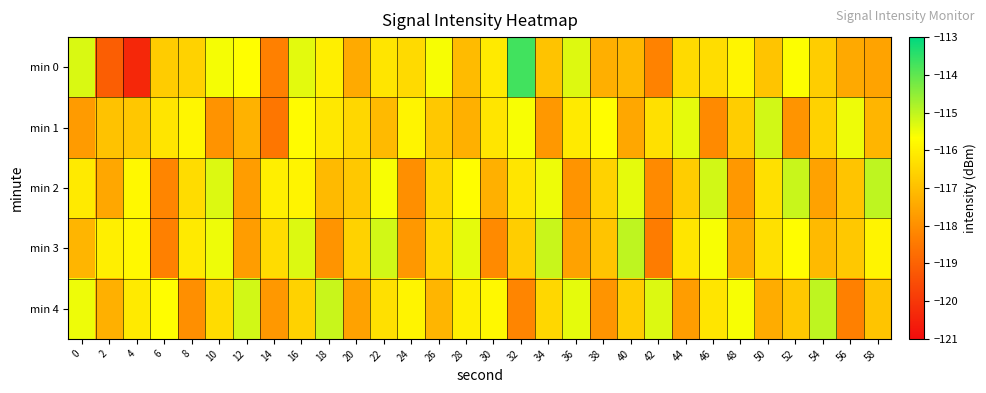

Reading left to right, transcribe all the data shown in this chart.

min 0: 0=-115.3	2=-119.1	4=-120.4	6=-116.7	8=-116.6	10=-115.6	12=-115.7	14=-118.3	16=-115.4	18=-116.0	20=-117.4	22=-116.2	24=-116.4	26=-115.6	28=-117.1	30=-116.1	32=-113.7	34=-116.9	36=-115.3	38=-117.3	40=-117.1	42=-118.3	44=-116.4	46=-116.4	48=-115.9	50=-116.9	52=-115.6	54=-116.7	56=-117.5	58=-117.6
min 1: 0=-117.7	2=-116.9	4=-116.8	6=-116.2	8=-115.8	10=-117.9	12=-117.3	14=-118.5	16=-115.7	18=-116.2	20=-116.5	22=-117.1	24=-115.9	26=-116.8	28=-117.3	30=-116.2	32=-115.6	34=-117.8	36=-116.1	38=-115.7	40=-117.5	42=-116.3	44=-115.4	46=-118.1	48=-116.7	50=-115.2	52=-117.9	54=-116.6	56=-115.5	58=-117.2
min 2: 0=-116.1	2=-117.5	4=-115.8	6=-118.2	8=-116.4	10=-115.3	12=-117.7	14=-116.0	16=-115.9	18=-117.1	20=-116.8	22=-115.6	24=-118.0	26=-116.5	28=-115.7	30=-117.3	32=-116.2	34=-115.5	36=-117.9	38=-116.6	40=-115.4	42=-118.1	44=-116.7	46=-115.2	48=-117.8	50=-116.3	52=-115.1	54=-117.6	56=-116.9	58=-115.0
min 3: 0=-117.2	2=-116.0	4=-115.8	6=-118.3	8=-116.1	10=-115.5	12=-117.7	14=-116.4	16=-115.3	18=-117.9	20=-116.6	22=-115.2	24=-117.8	26=-116.5	28=-115.4	30=-118.1	32=-116.7	34=-115.1	36=-117.6	38=-116.9	40=-115.0	42=-118.4	44=-116.2	46=-115.6	48=-117.4	50=-116.3	52=-115.7	54=-117.1	56=-116.8	58=-115.9
min 4: 0=-115.5	2=-117.3	4=-116.1	6=-115.7	8=-118.0	10=-116.4	12=-115.2	14=-117.8	16=-116.6	18=-115.1	20=-117.6	22=-116.3	24=-115.9	26=-117.2	28=-116.0	30=-115.8	32=-118.2	34=-116.5	36=-115.4	38=-117.9	40=-116.7	42=-115.3	44=-117.7	46=-116.2	48=-115.6	50=-117.4	52=-116.8	54=-115.0	56=-118.3	58=-116.9